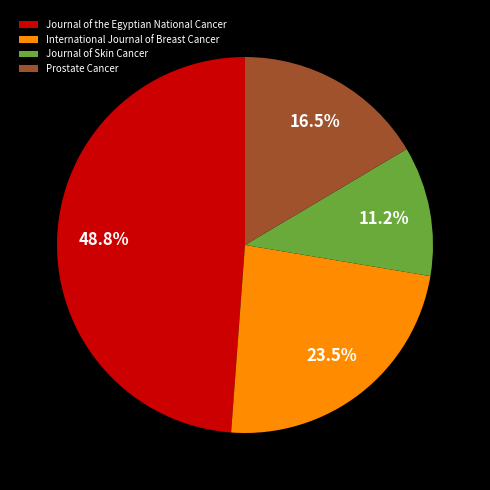

Is Journal of the Egyptian National Cancer the majority of the pie?

No